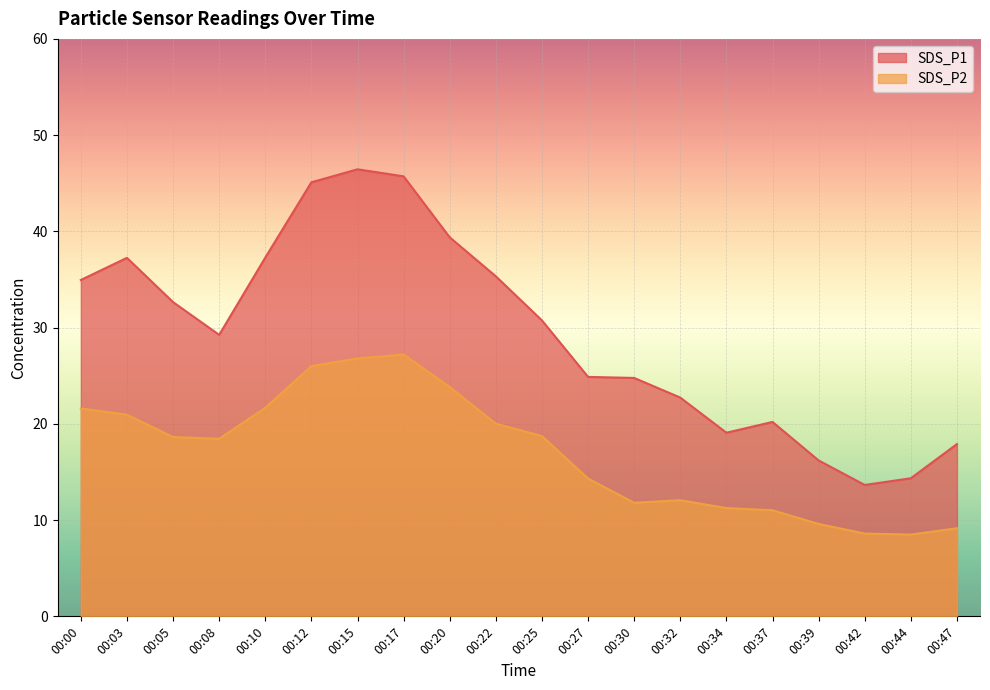

Which series has the largest total across all categories?

SDS_P1